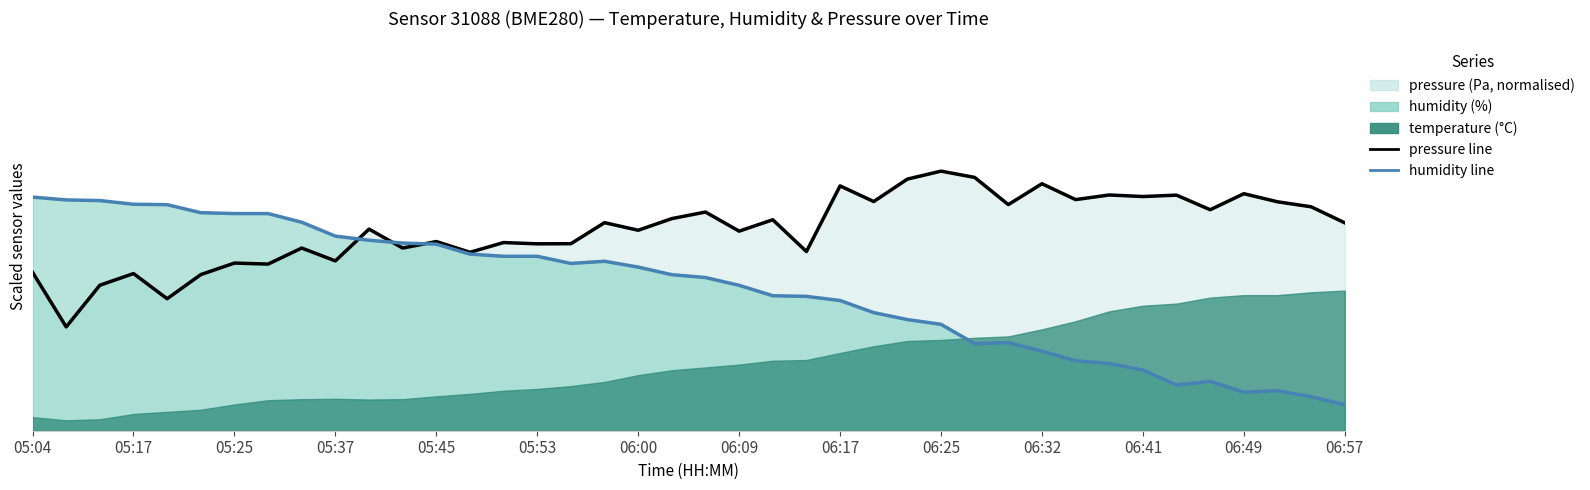

What position from the left is 05:45?

13